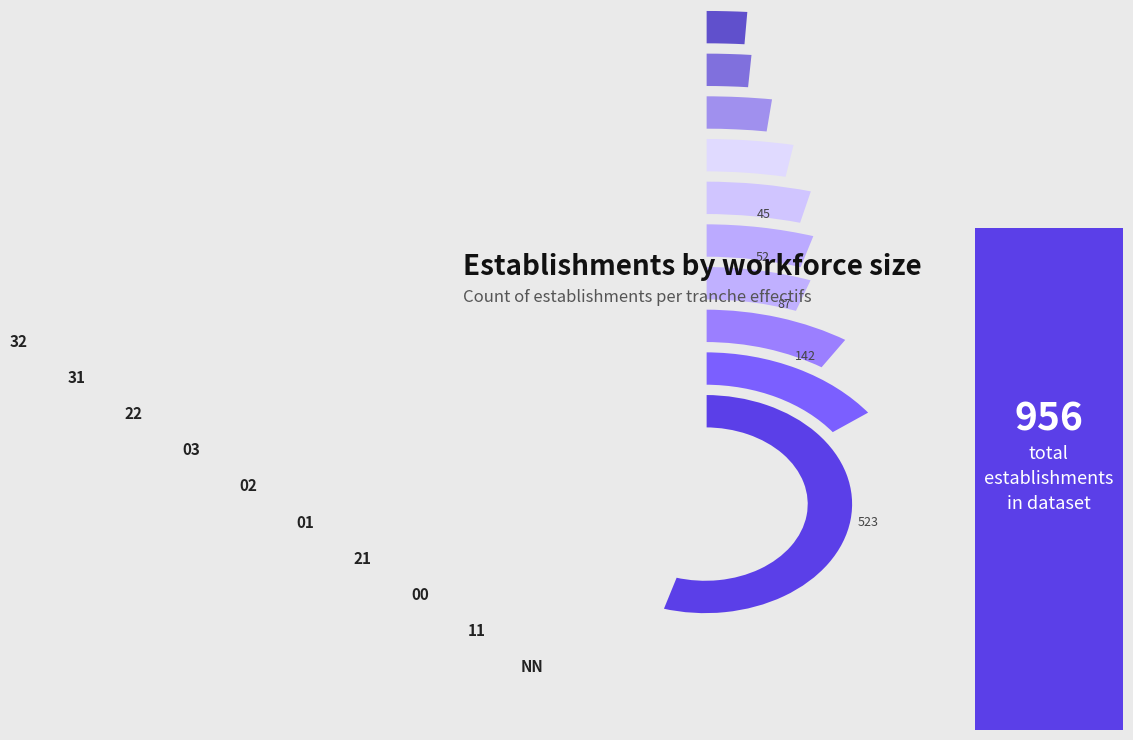

Which has a higher value, 11 or NN?

NN